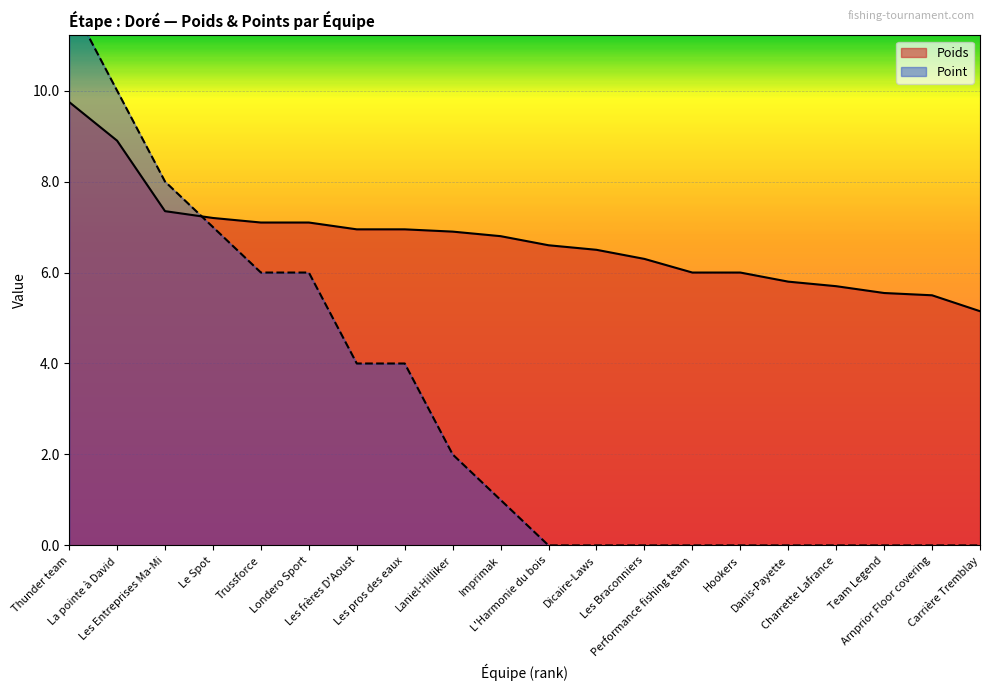

True or false: Poids and Point cross at least once.

True